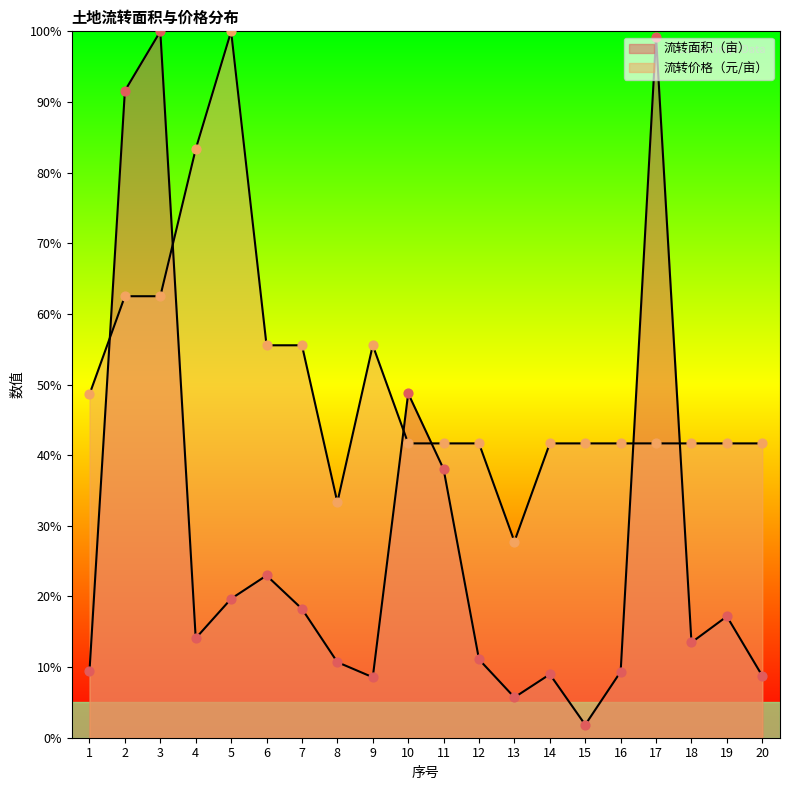

Which series has the largest total across all categories?

流转价格（元/亩）